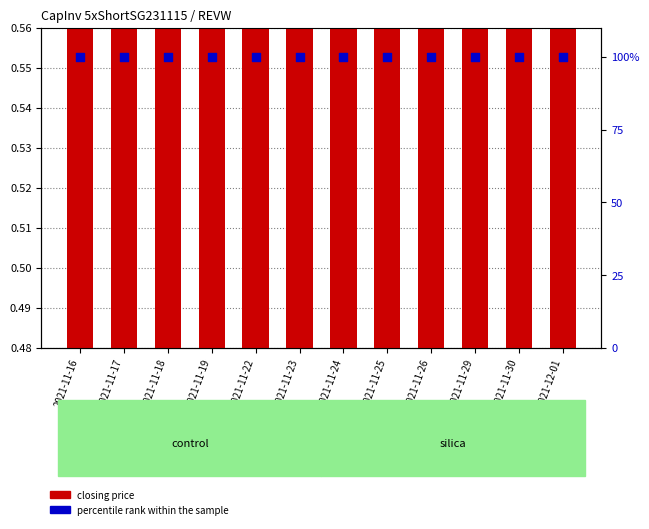

Which series has the largest total across all categories?

percentile rank within the sample